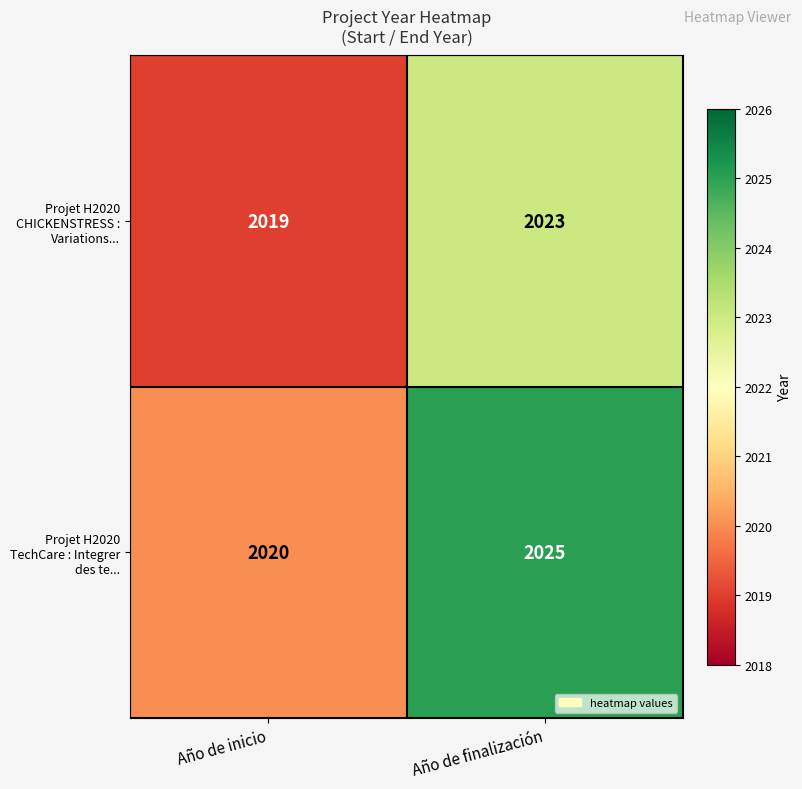

Is it true that Projet H2020 TechCare : Integrer des te... equals 2020 at Año de inicio?

True